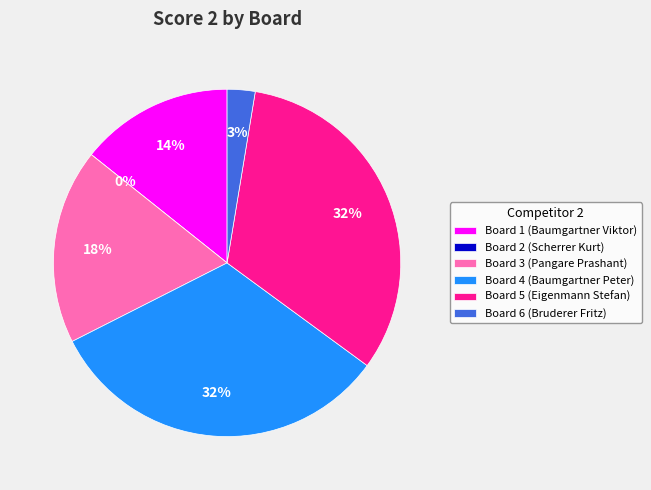

Which category has the smallest portion of the pie?

Board 2 (Scherrer Kurt)